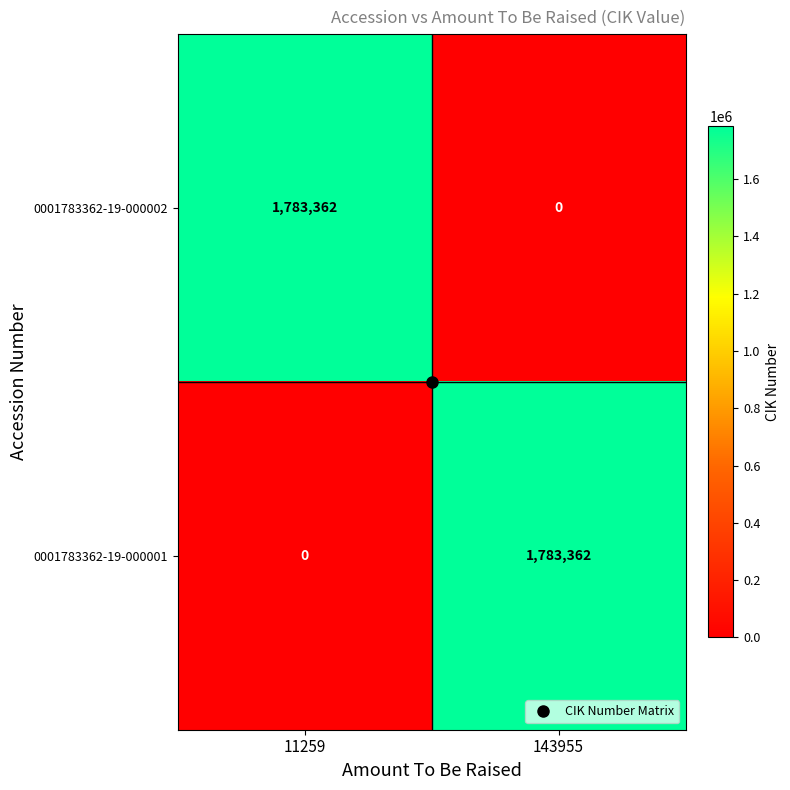

Which category has the highest value in the 0001783362-19-000001 series?

143955